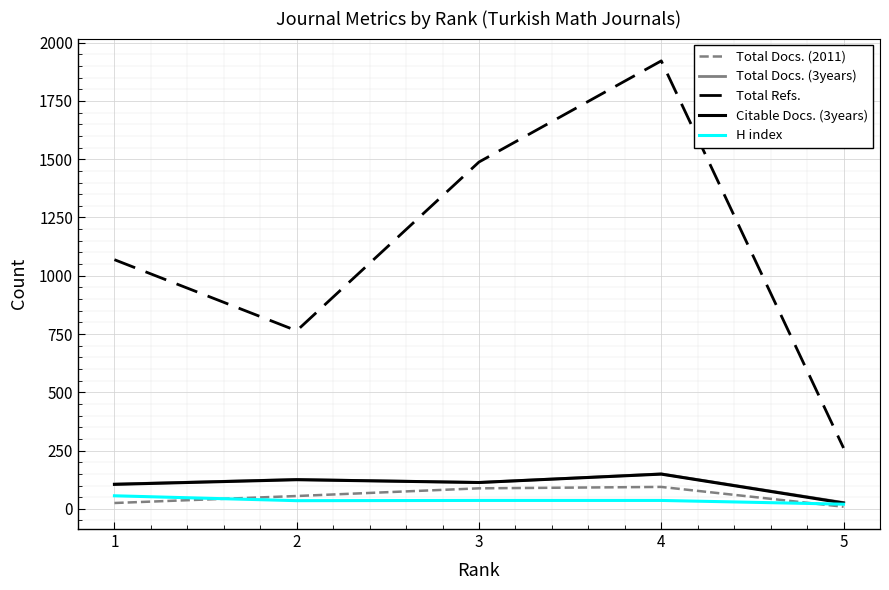

At which category is the sum across all series the highest?

4